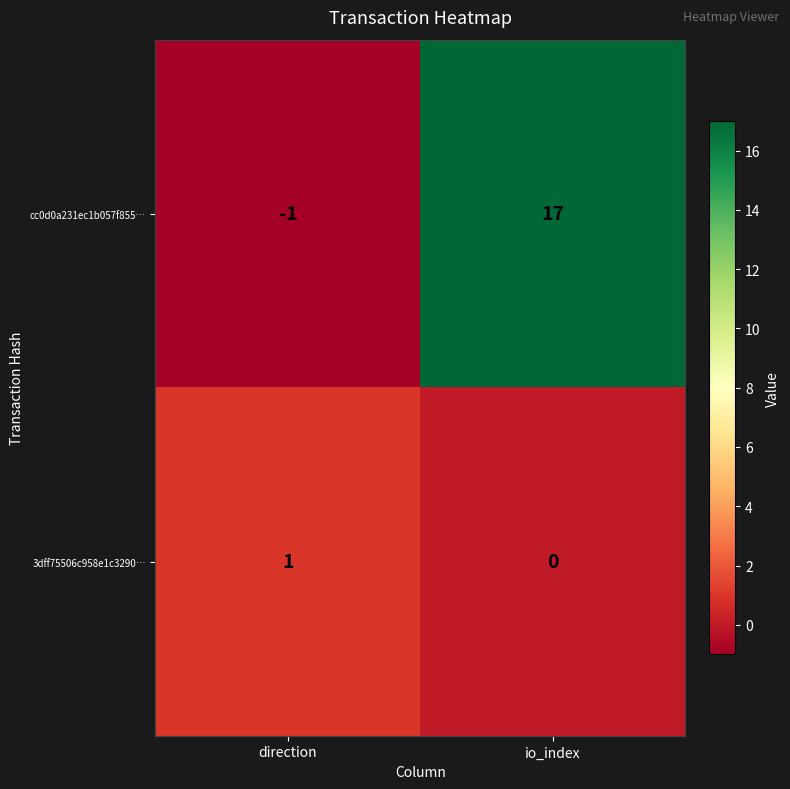

List the series in order of their peak value, highest first.

cc0d0a231ec1b057f855…, 3dff75506c958e1c3290…